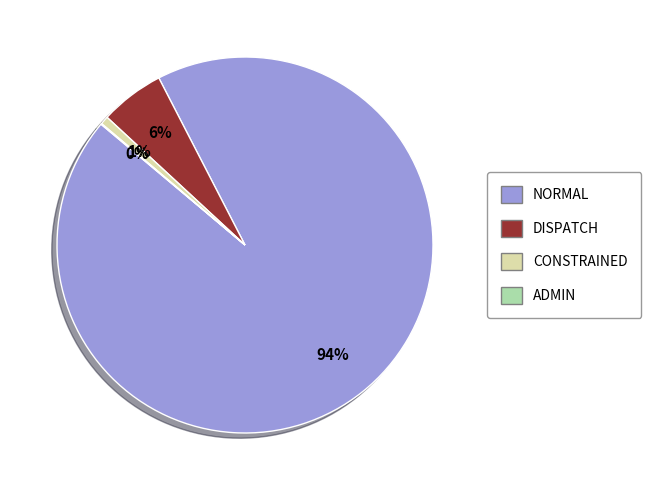

True or false: CONSTRAINED accounts for 1% of the total.

True